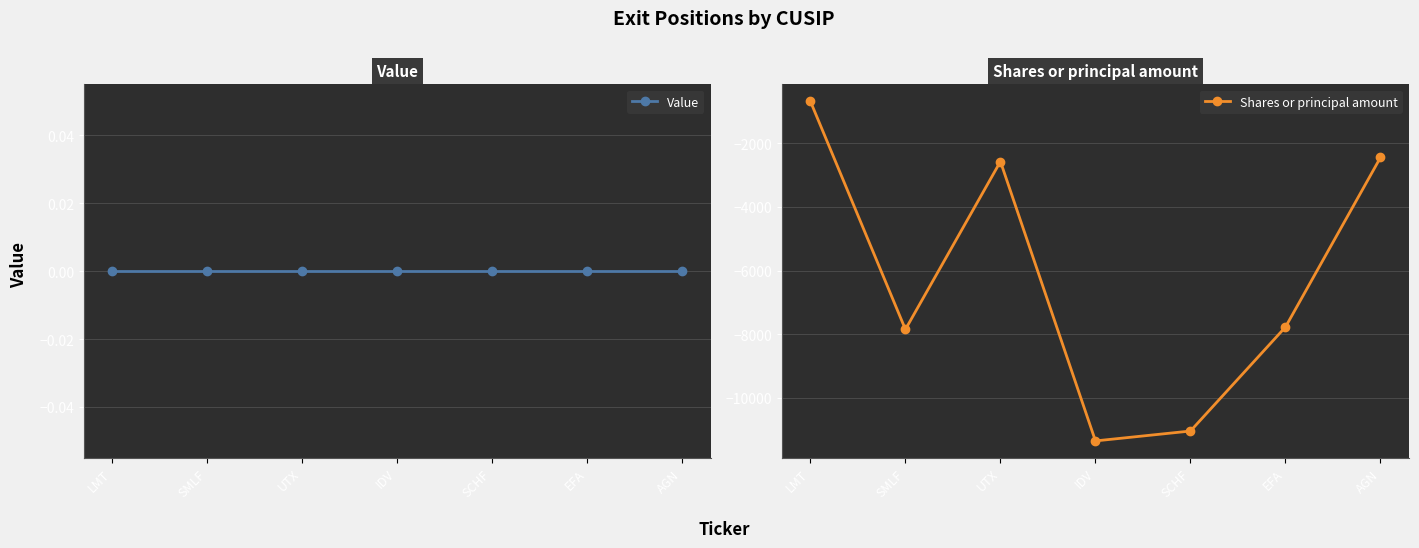

Between SMLF and UTX, which series saw the biggest shift?

Shares or principal amount